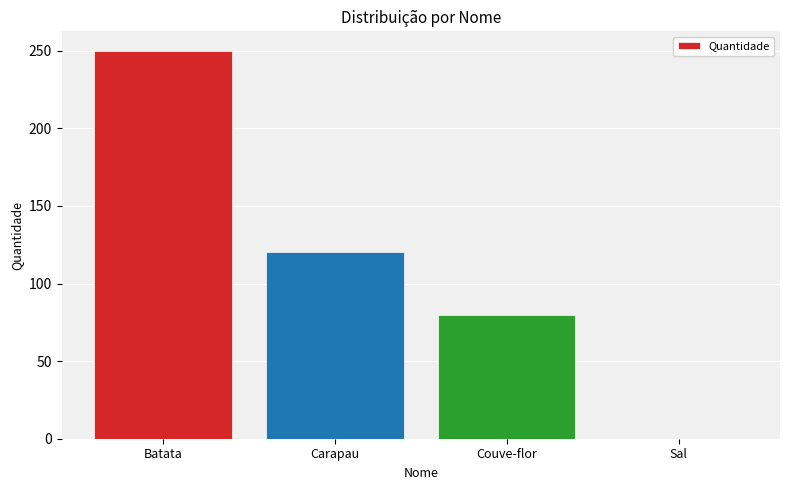

Reading left to right, what are all the values shown in this chart?

250.0	120.0	80.0	0.1